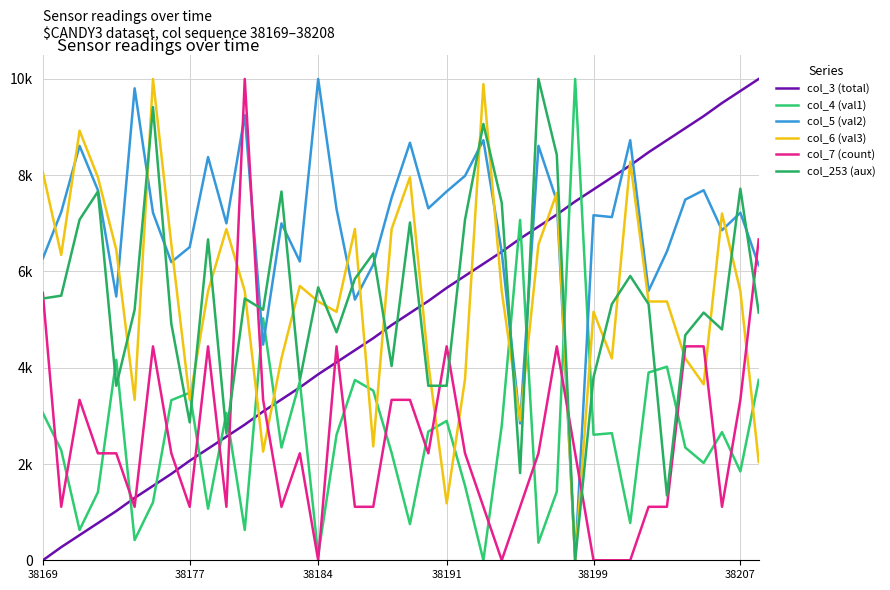

Does the chart display data point markers on the line(s)?

No